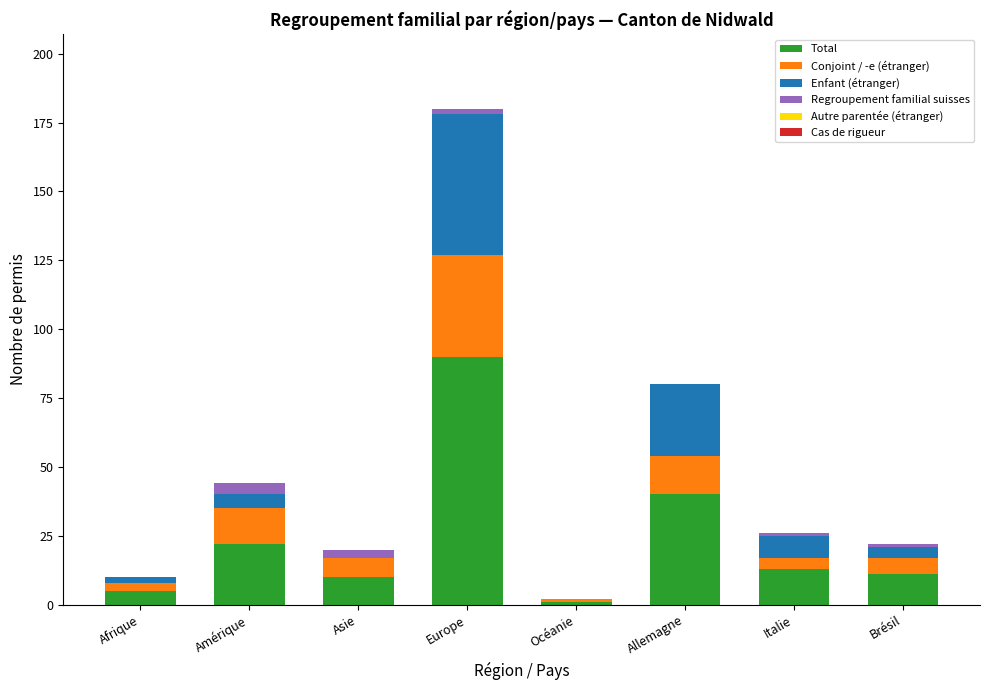

At which category is the sum across all series the highest?

Europe